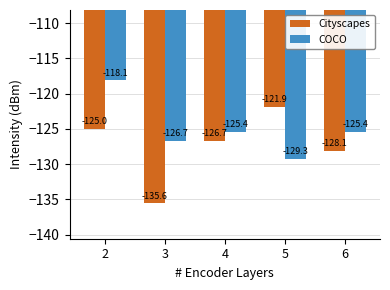

How many groups of bars are there?

5